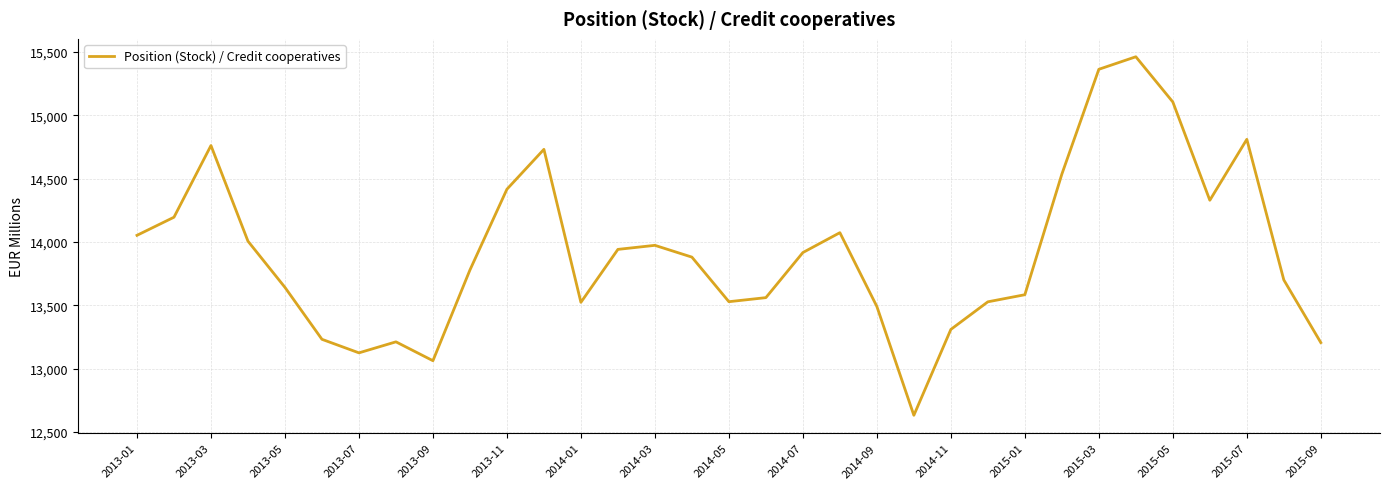

Where does the data first go above 13880?

2013-01